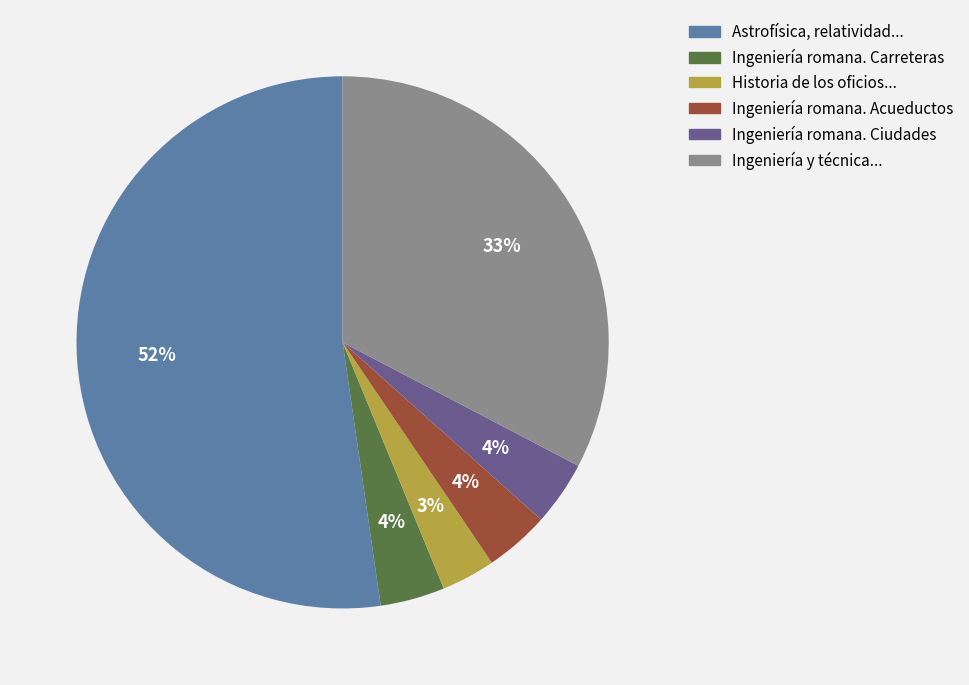

Which slice is the largest?

Astrofísica, relatividad...